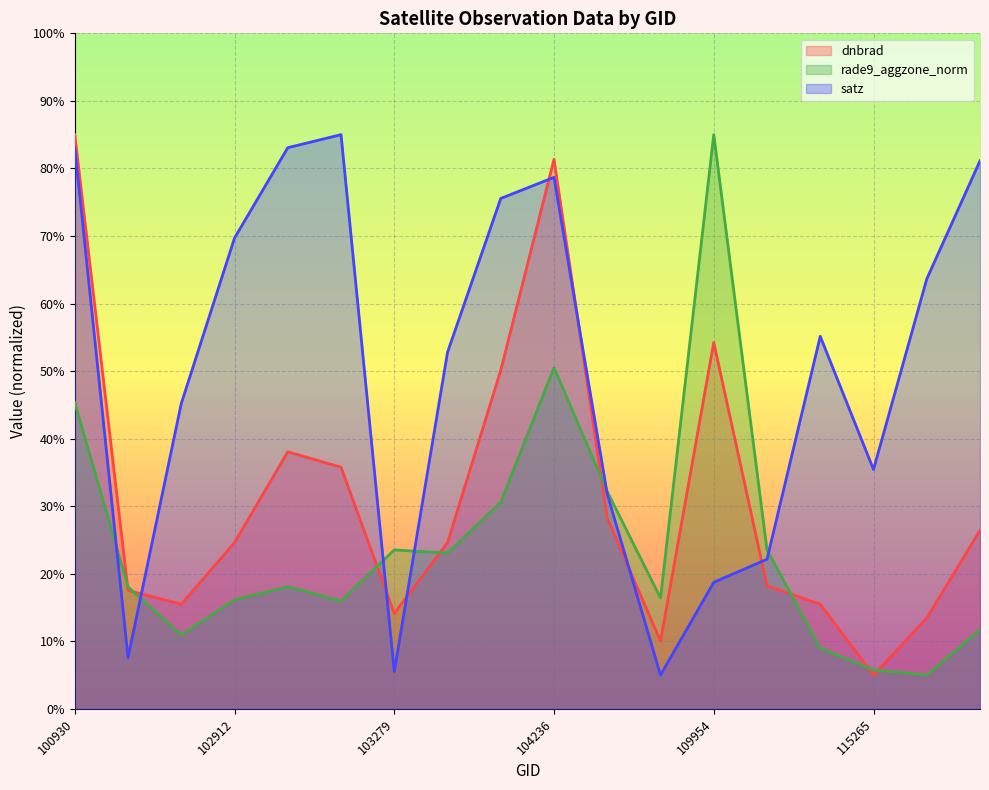

What is the spread (max minus min) of values at 115265?

30.4